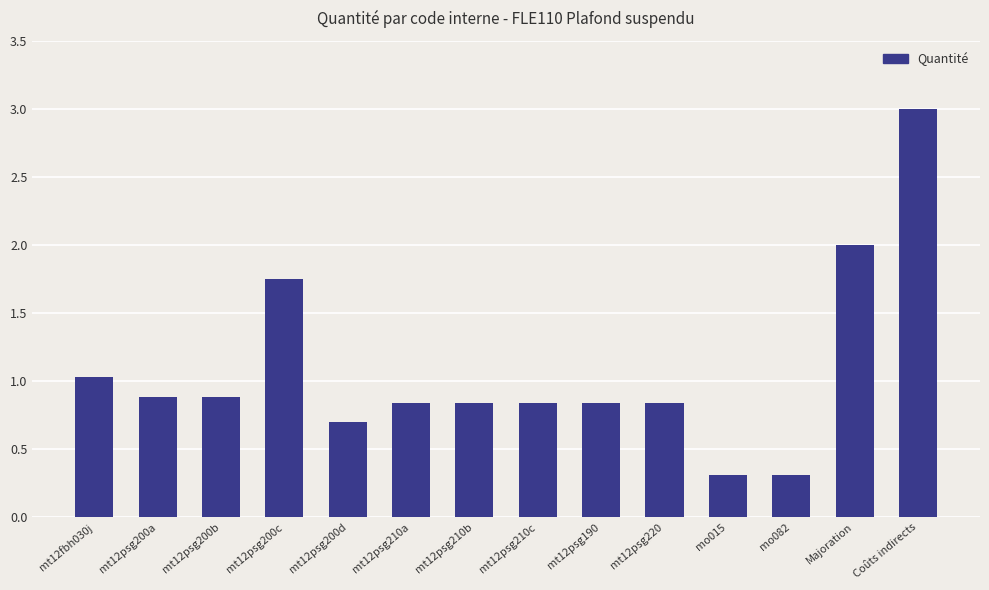

What is the minimum value shown in the chart?

0.3